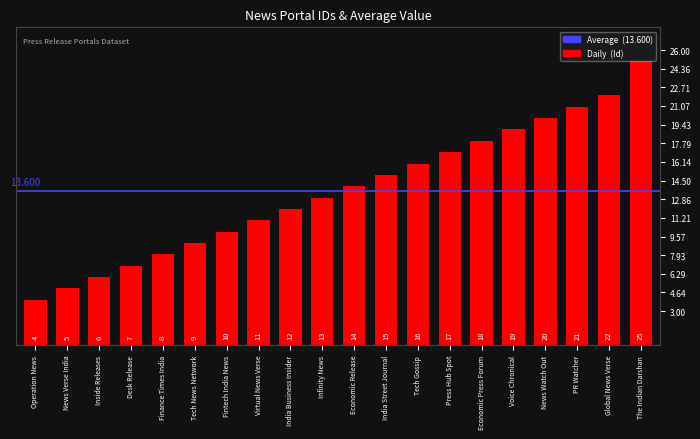

Reading left to right, list all the values displayed in this chart.

Operation News=4	News Verse India=5	Inside Releases=6	Desk Release=7	Finance Times India=8	Tech News Network=9	Fintech India News=10	Virtual News Verse=11	India Business Insider=12	Infinity News=13	Economic Release=14	India Street Journal=15	Tech Gossip=16	Press Hub Spot=17	Economic Press Forum=18	Voice Chronical=19	News Watch Out=20	PR Watcher=21	Global News Verse=22	The Indian Darshan=25